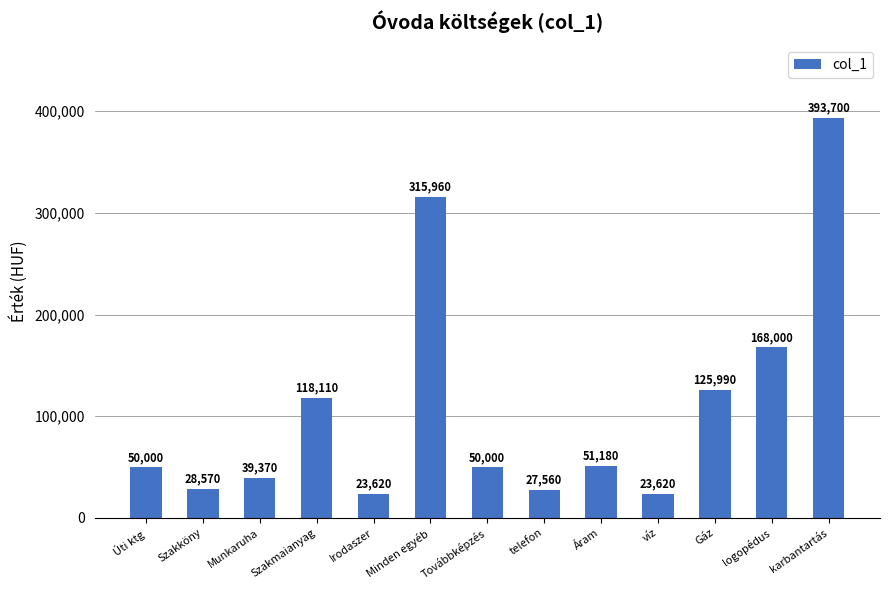

Approximately how many times larger is the value at telefon compared to Minden egyéb?

0.1